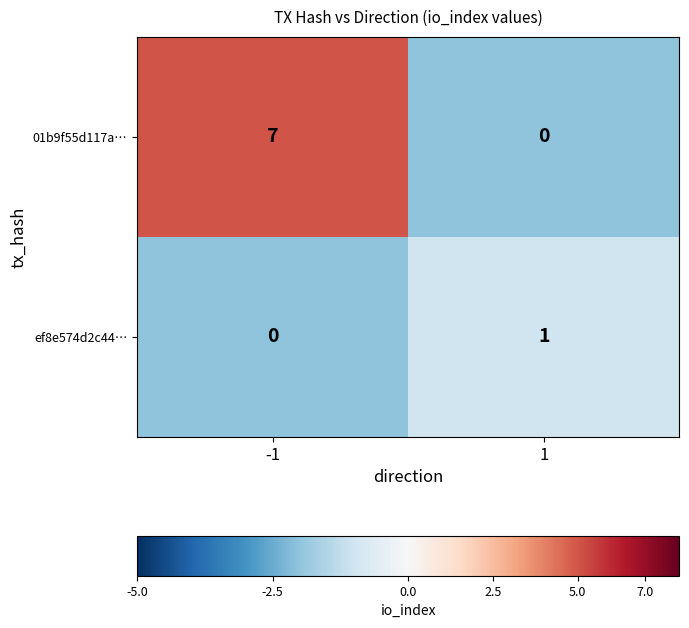

How many data points does each series have?

2